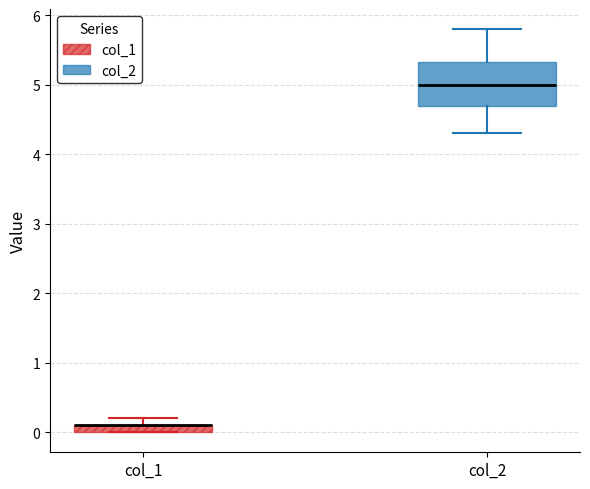

Comparing the boxes themselves (not the whiskers), which one is the tallest?

col_2